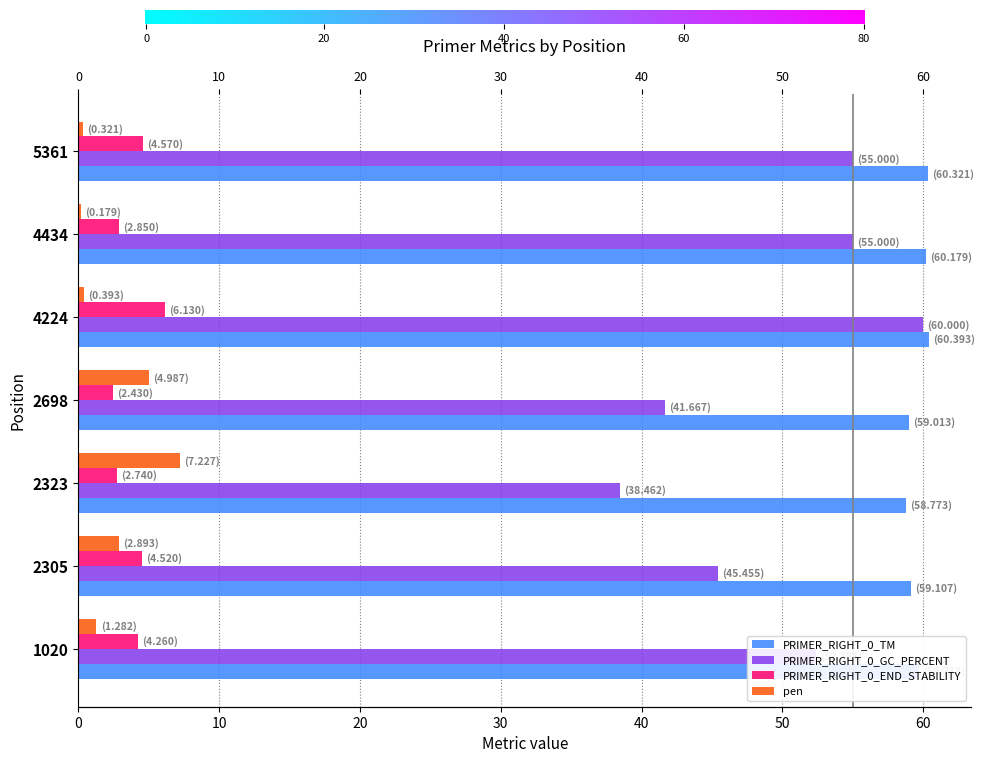

Is the value of PRIMER_RIGHT_0_END_STABILITY at 4224 greater than the value of PRIMER_RIGHT_0_TM at 4434?

No